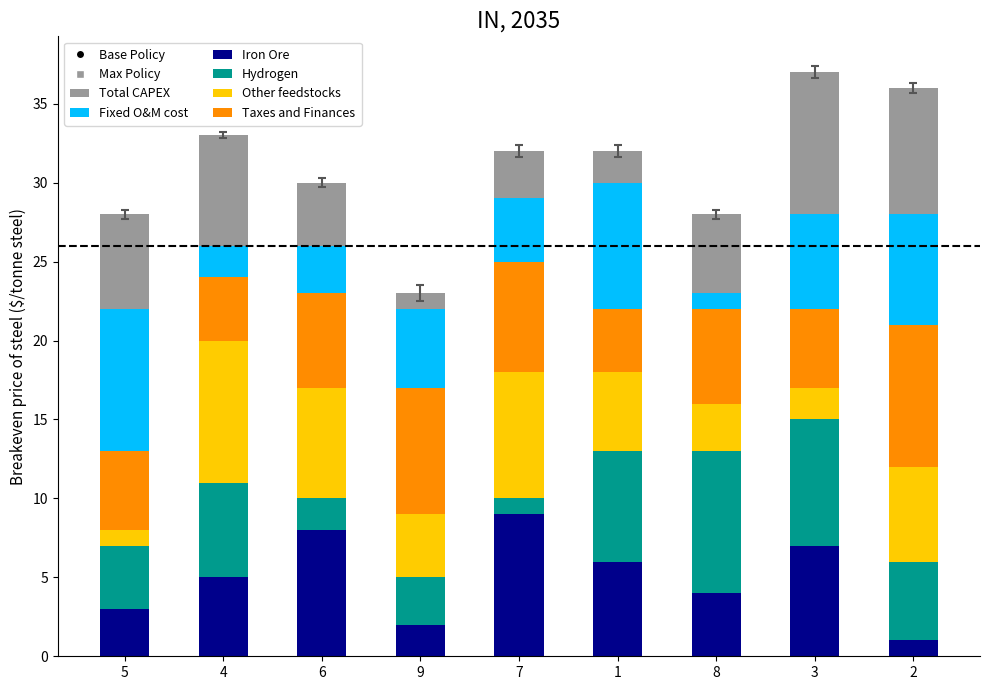

What is the highest value of the Iron Ore series?

9